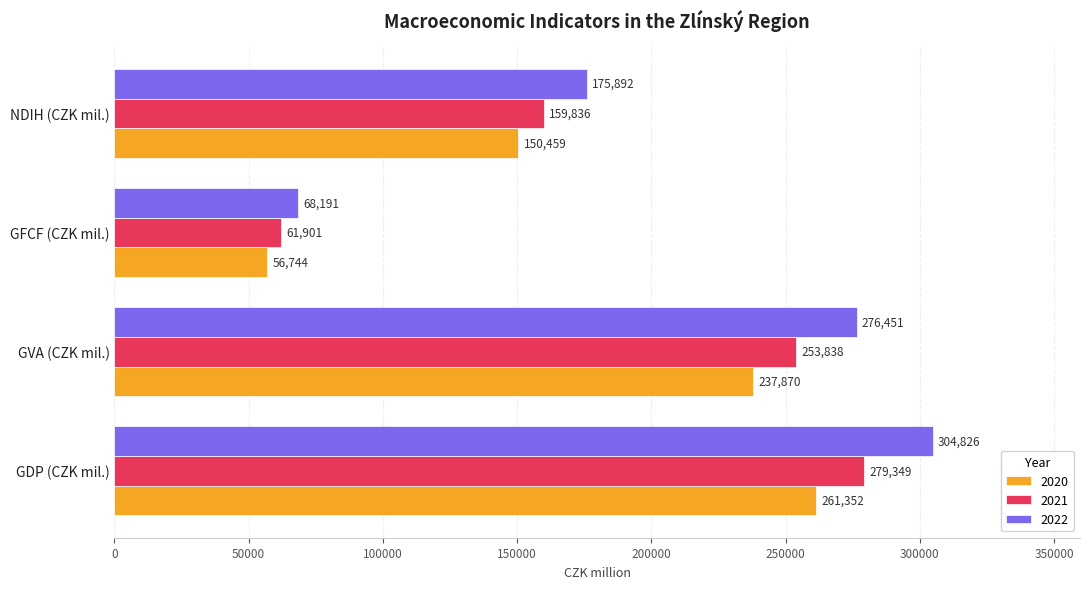

True or false: 2022 has a value of 170513 at GDP (CZK mil.).

False